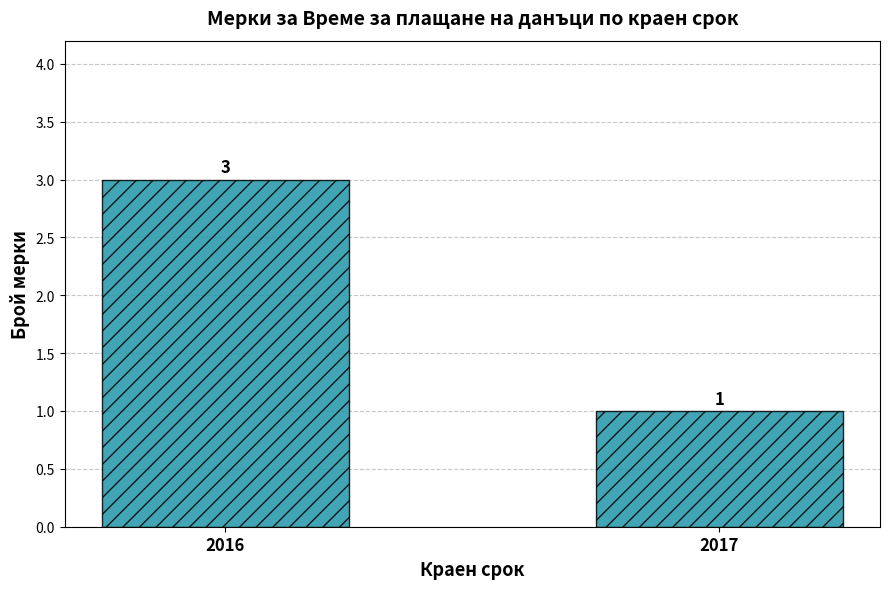

What is the smallest value displayed?

1